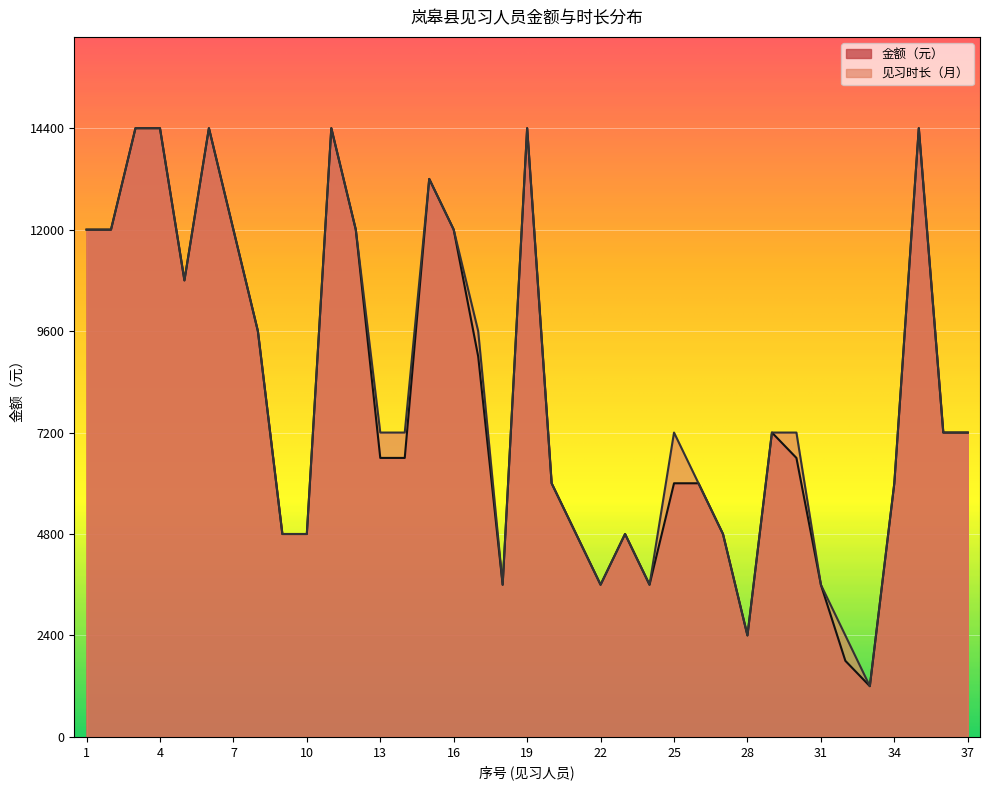

Which has a higher value, 30 or 24?

30